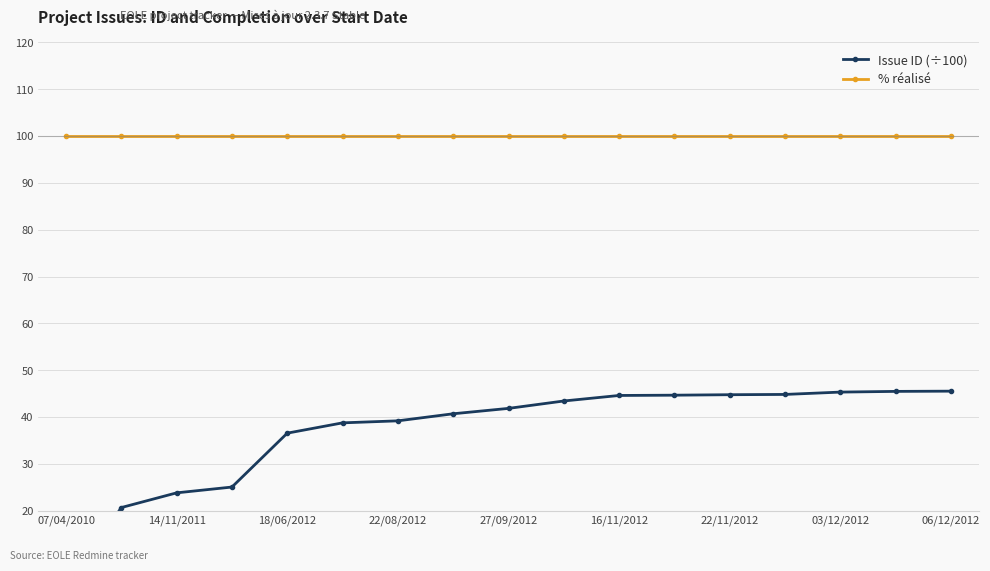

What is the difference between the second highest and second lowest values in the Issue ID (÷100) series?

24.8